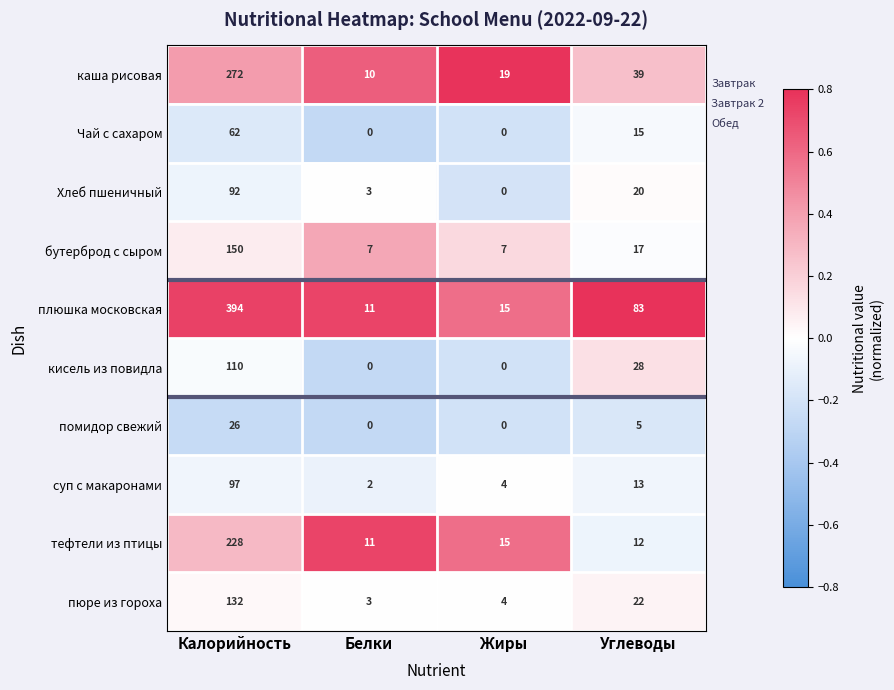

What is the difference between the highest and lowest values at Белки?

11